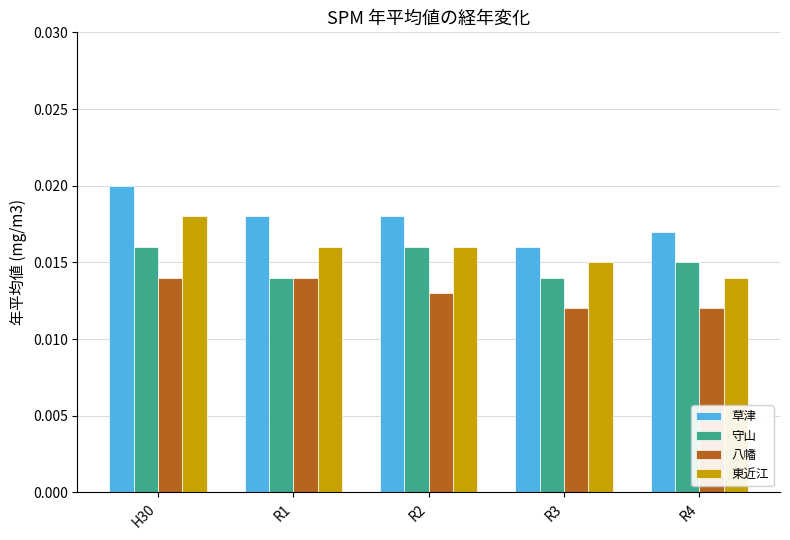

Rank the series by their maximum value, from lowest to highest.

八幡, 守山, 東近江, 草津